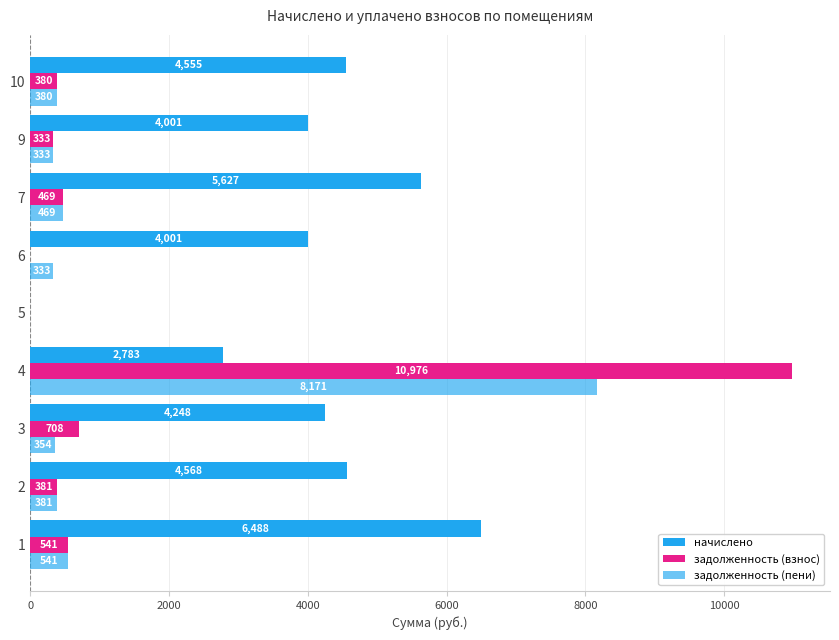

Rank the series by their maximum value, from lowest to highest.

начислено, задолженность (пени), задолженность (взнос)